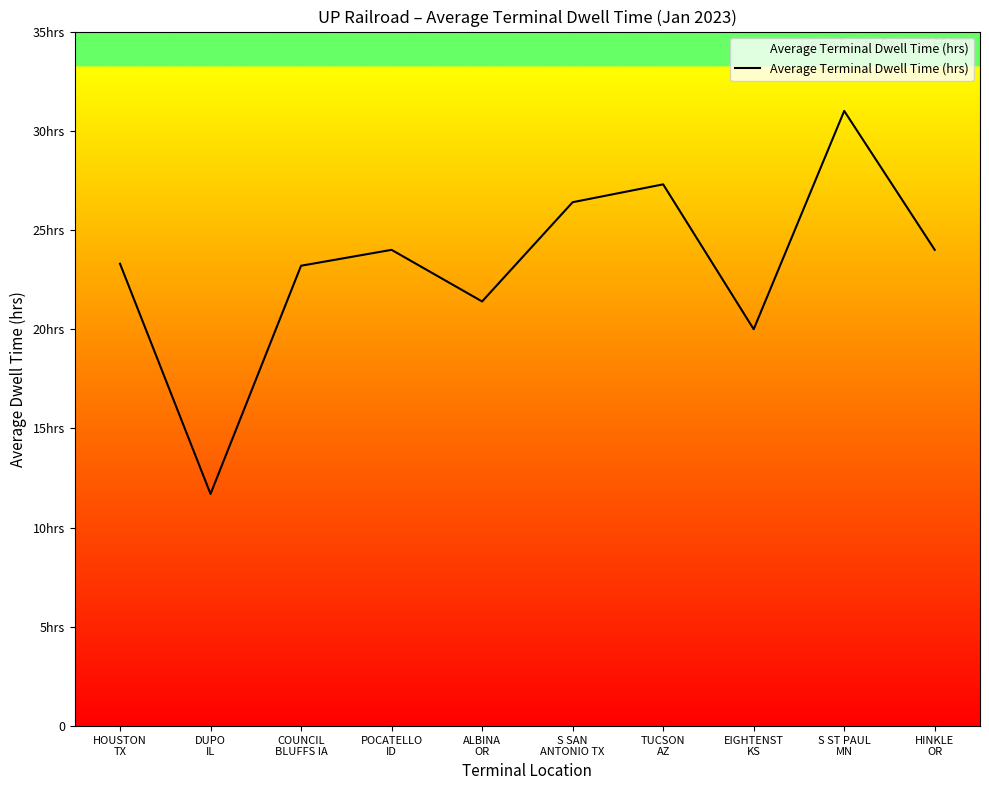

The chart shows a value of 21.4 at ALBINA
OR. True or false?

True